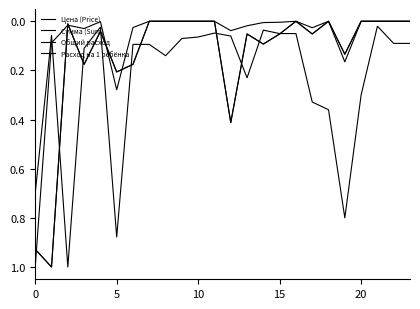

Does the chart display data point markers on the line(s)?

No